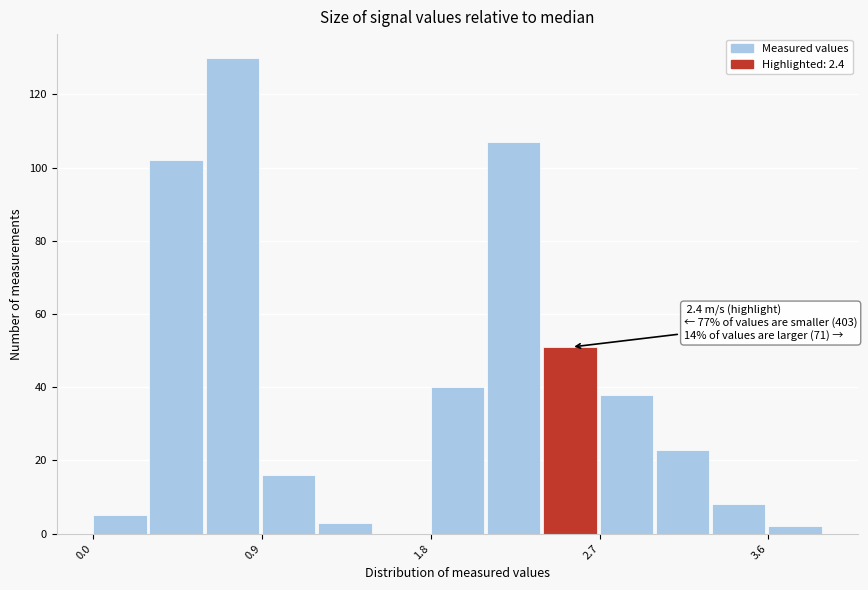

Read against the x-axis, roughly where is the centre of the tallest bar?

0.7